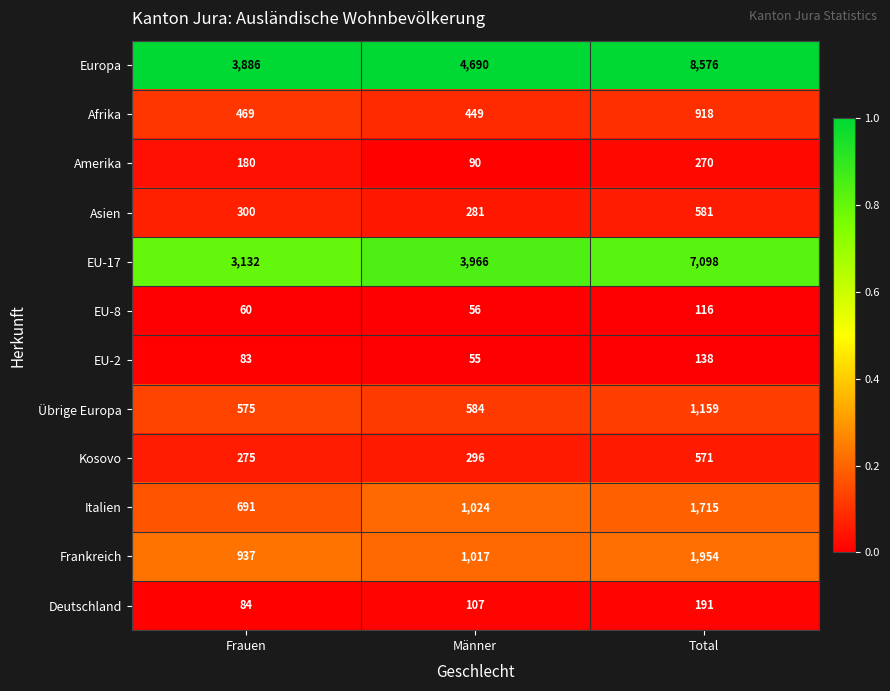

At which category is the sum across all series the highest?

Total